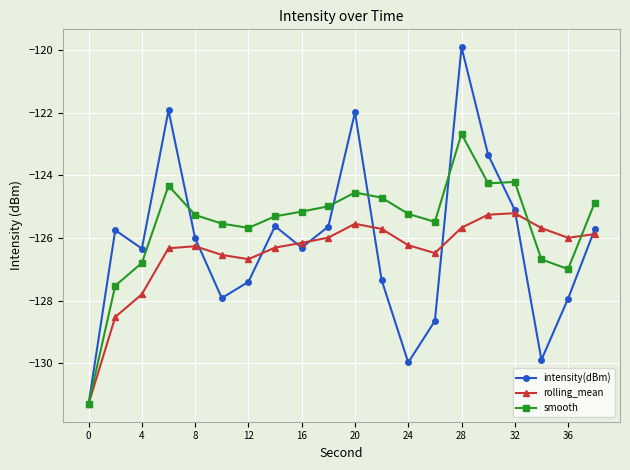

What is the value of the smooth point at the 9th from the left?

-125.2